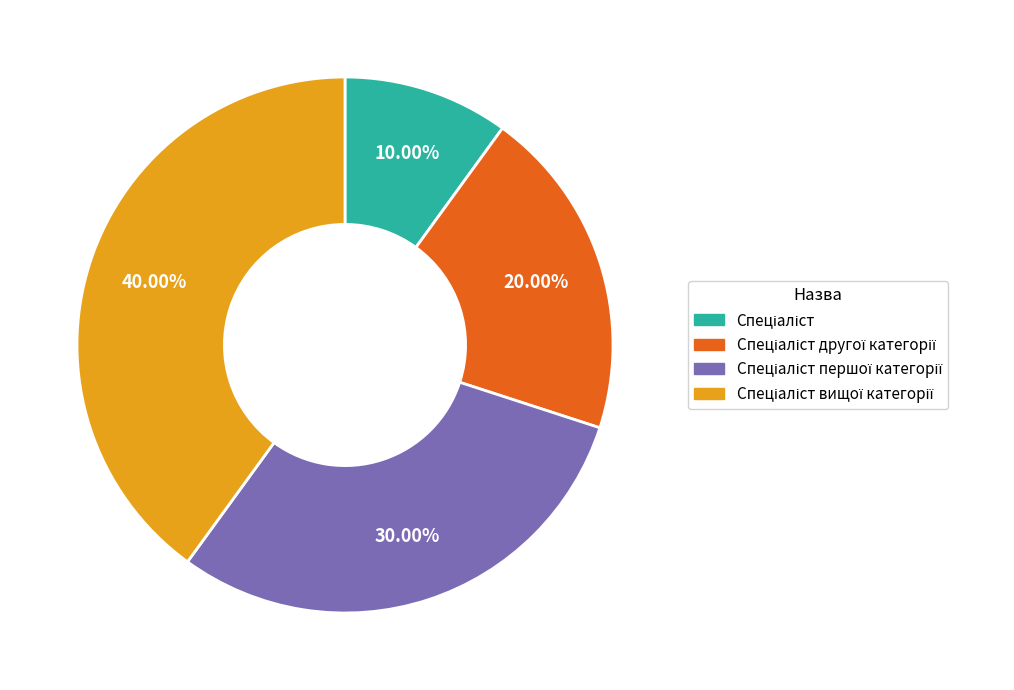

Is there a majority slice in this chart?

No